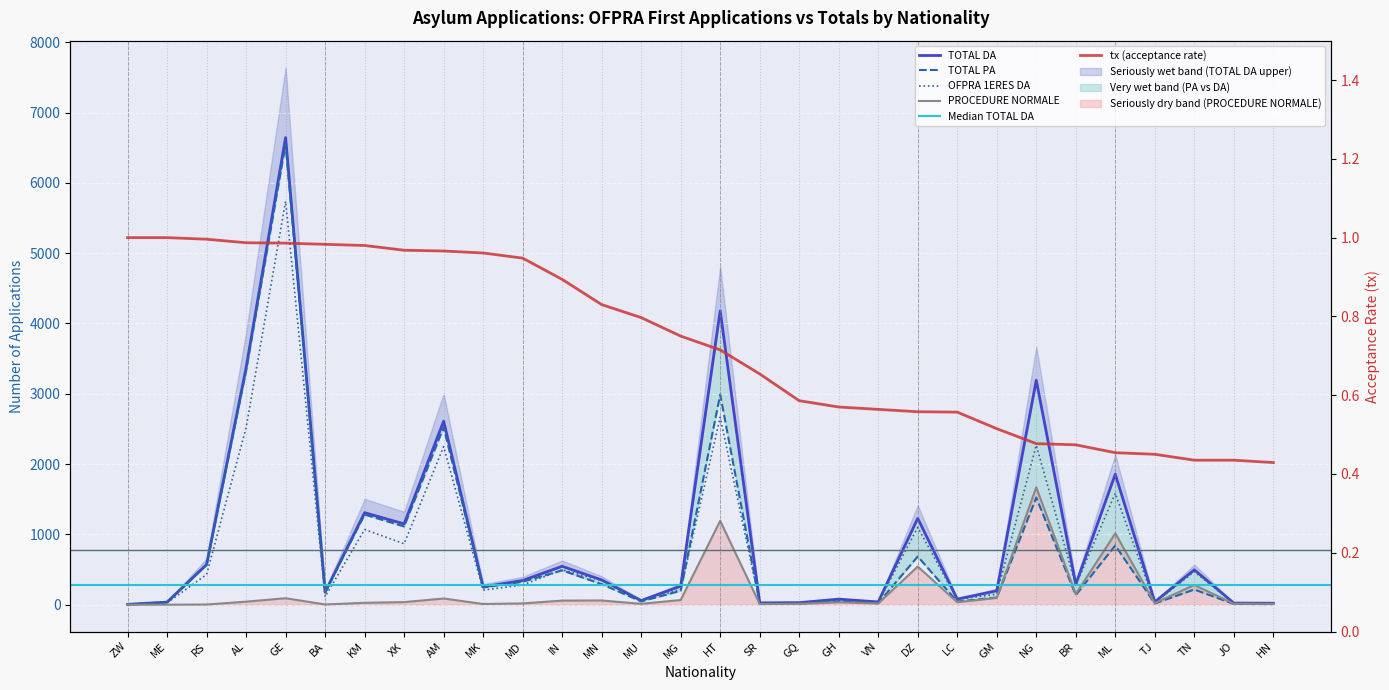

Is the value of PROCEDURE NORMALE at SR greater than the value of OFPRA 1ERES DA at VN?

No